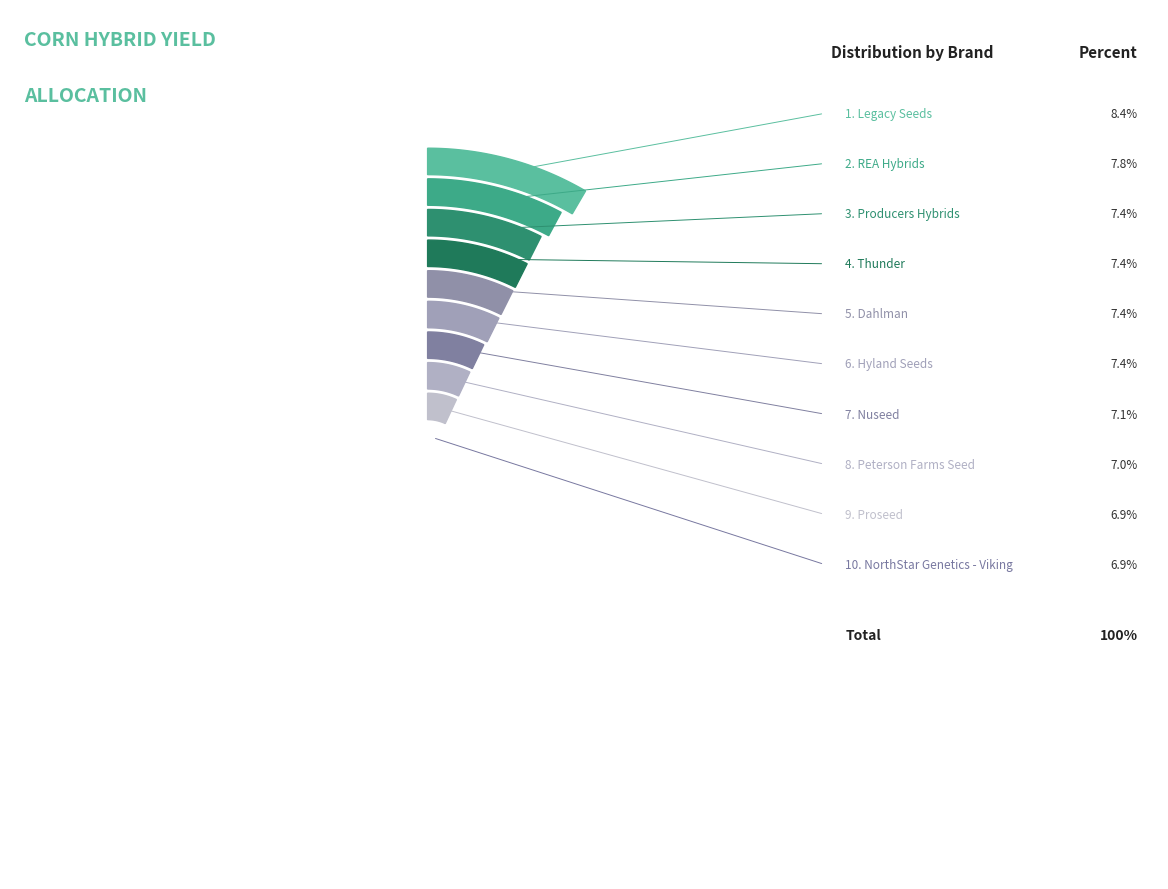

To the nearest percent, what portion does Hyland Seeds represent?

7%